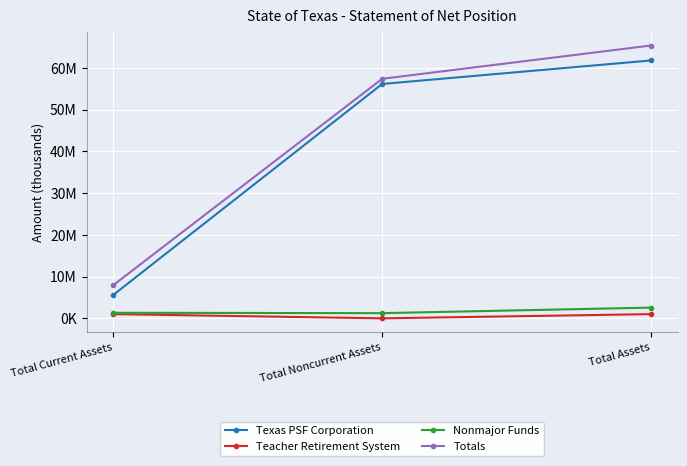

Is this an area chart (filled region under the line)?

No